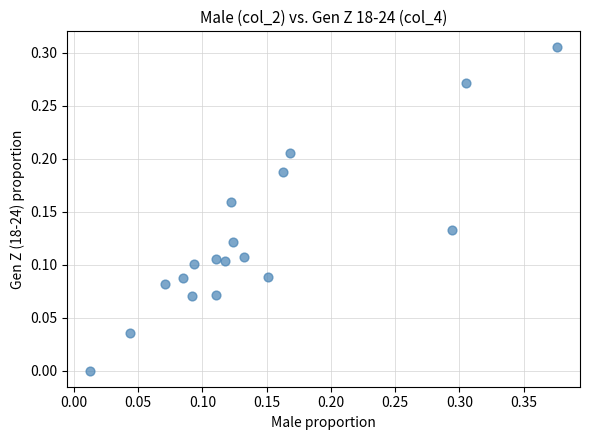

What is the range of X values (max minus min)?

0.4